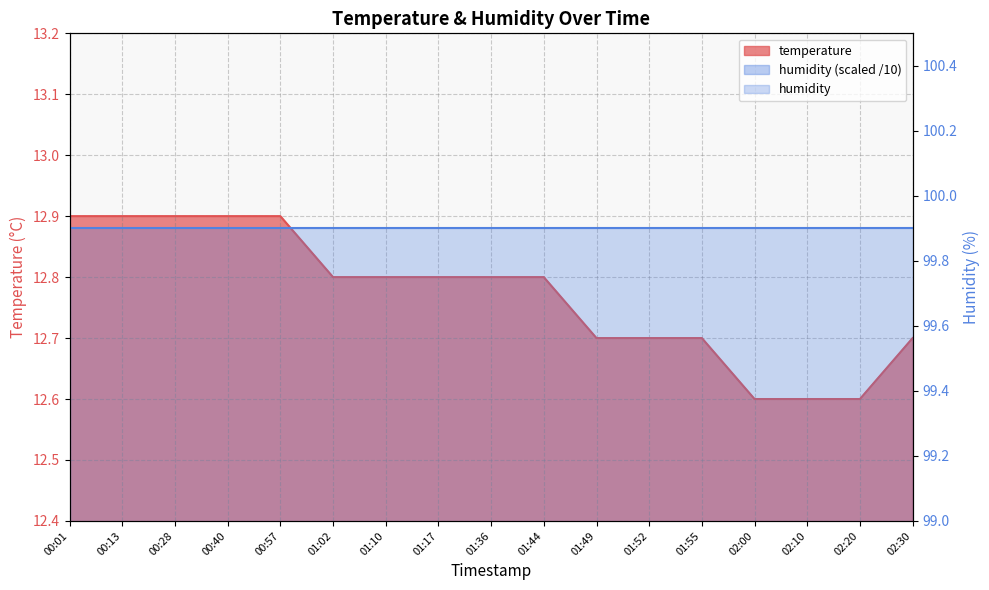

What is the maximum value shown in the chart?

12.9